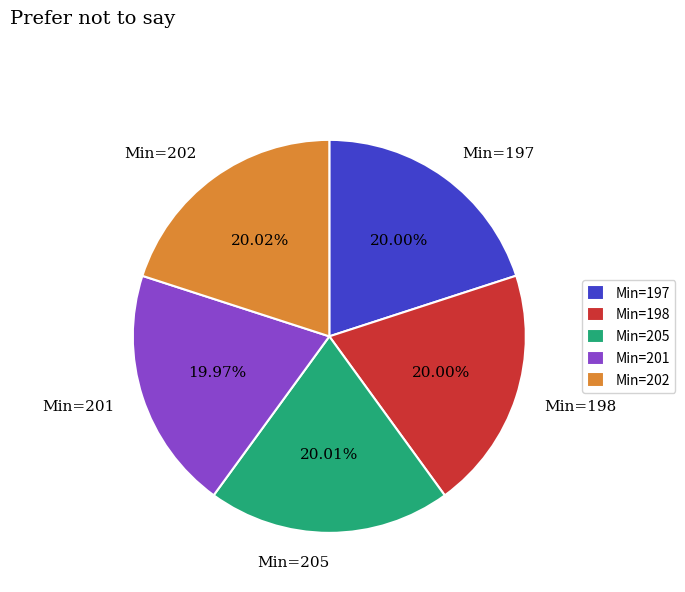

Approximately how many times larger is the value at Min=198 compared to Min=202?

1.0